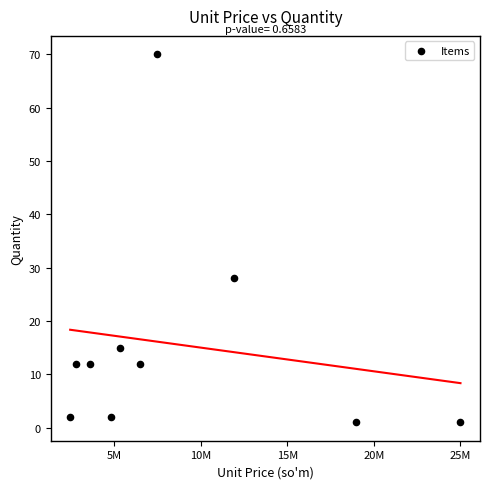

What is the range of Y values (max minus min)?

69